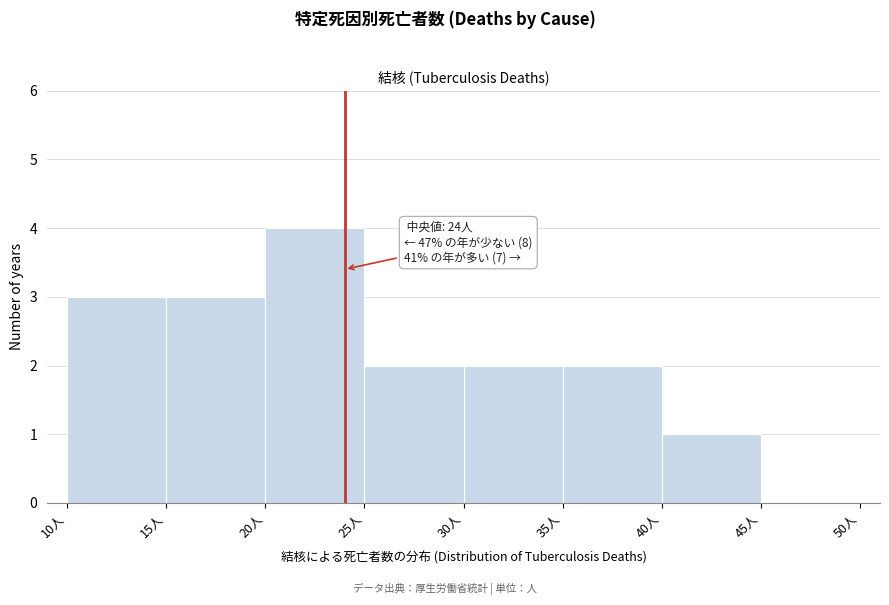

Over which range of the x-axis is the bar tallest?

20 to 25